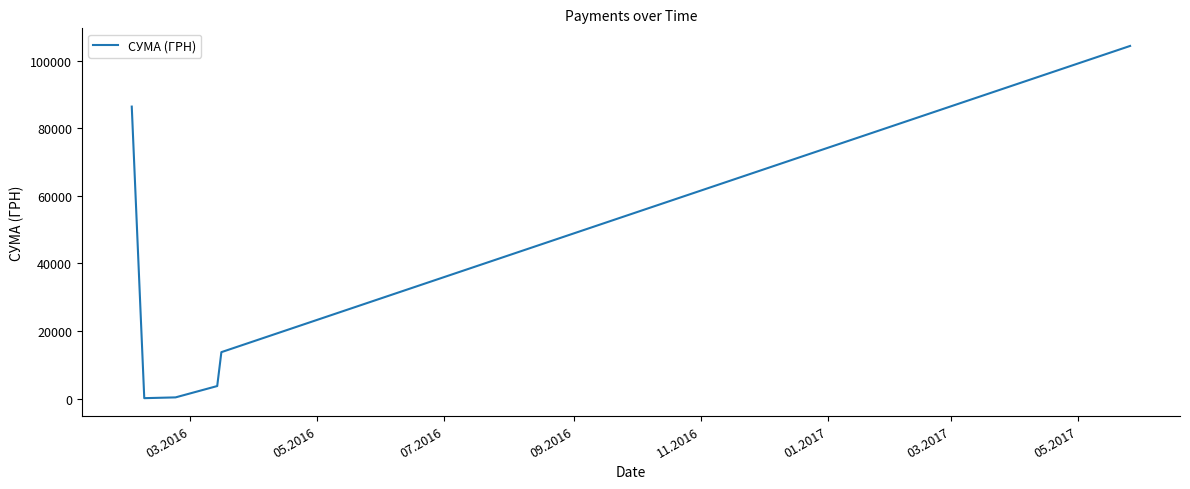

True or false: there are more than 0 points higher than both neighbors.

False